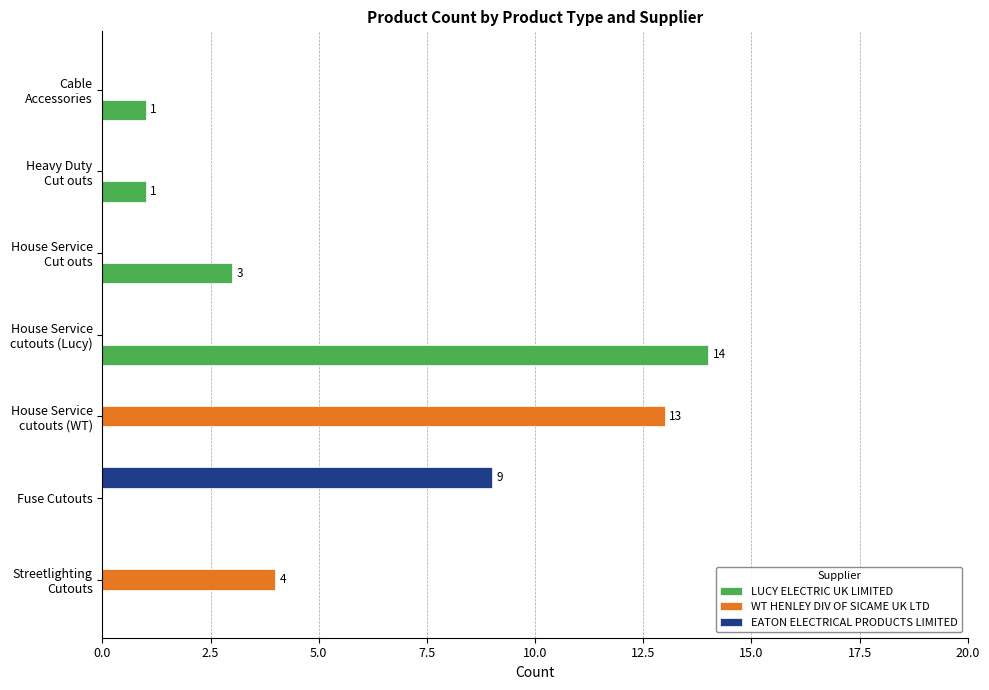

What is the average value of the EATON ELECTRICAL PRODUCTS LIMITED series?

1